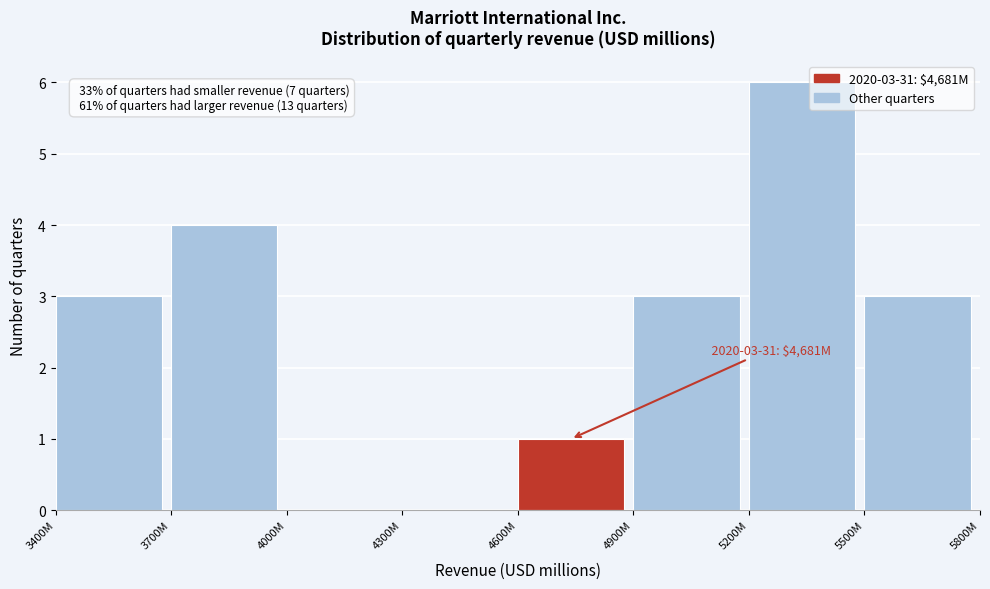

Reading left to right, list all the values displayed in this chart.

3400M=3	3700M=4	4000M=0	4300M=0	4600M=1	4900M=3	5200M=6	5500M=3